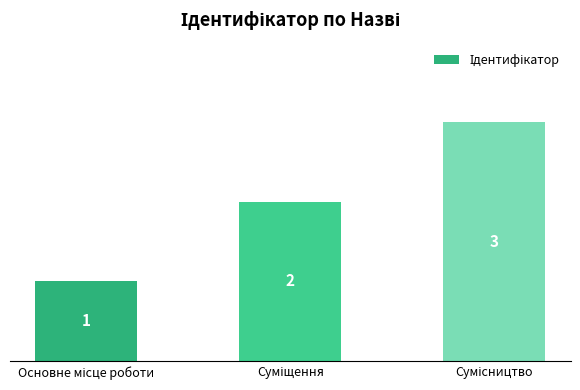

Count the values in the range 1 to 3.

3